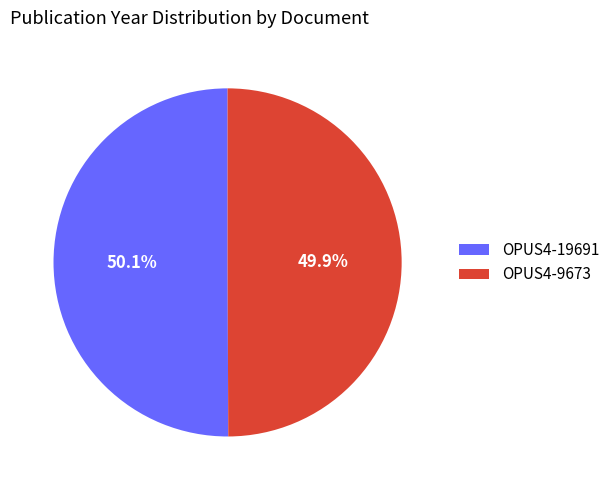

True or false: OPUS4-9673 accounts for 44% of the total.

False